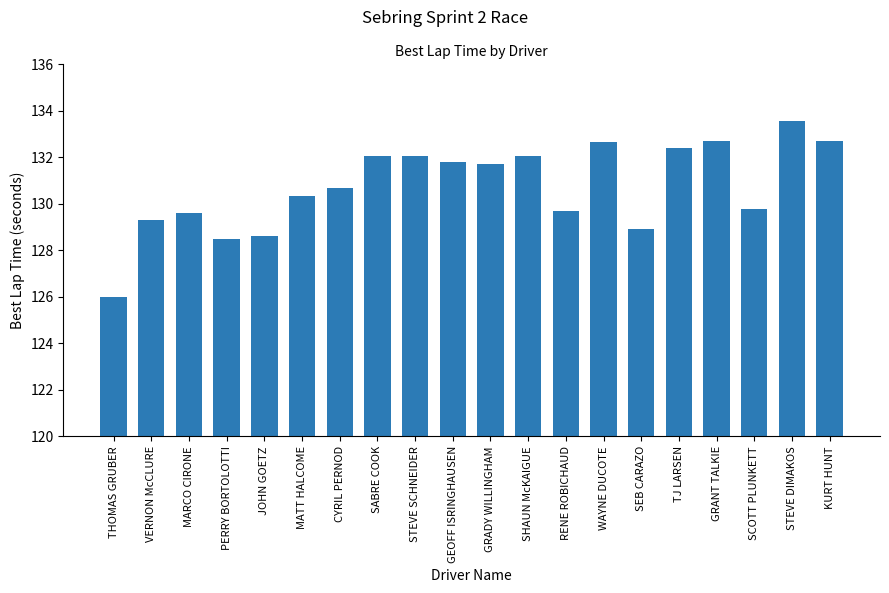

Does the chart contain stacked bars?

No